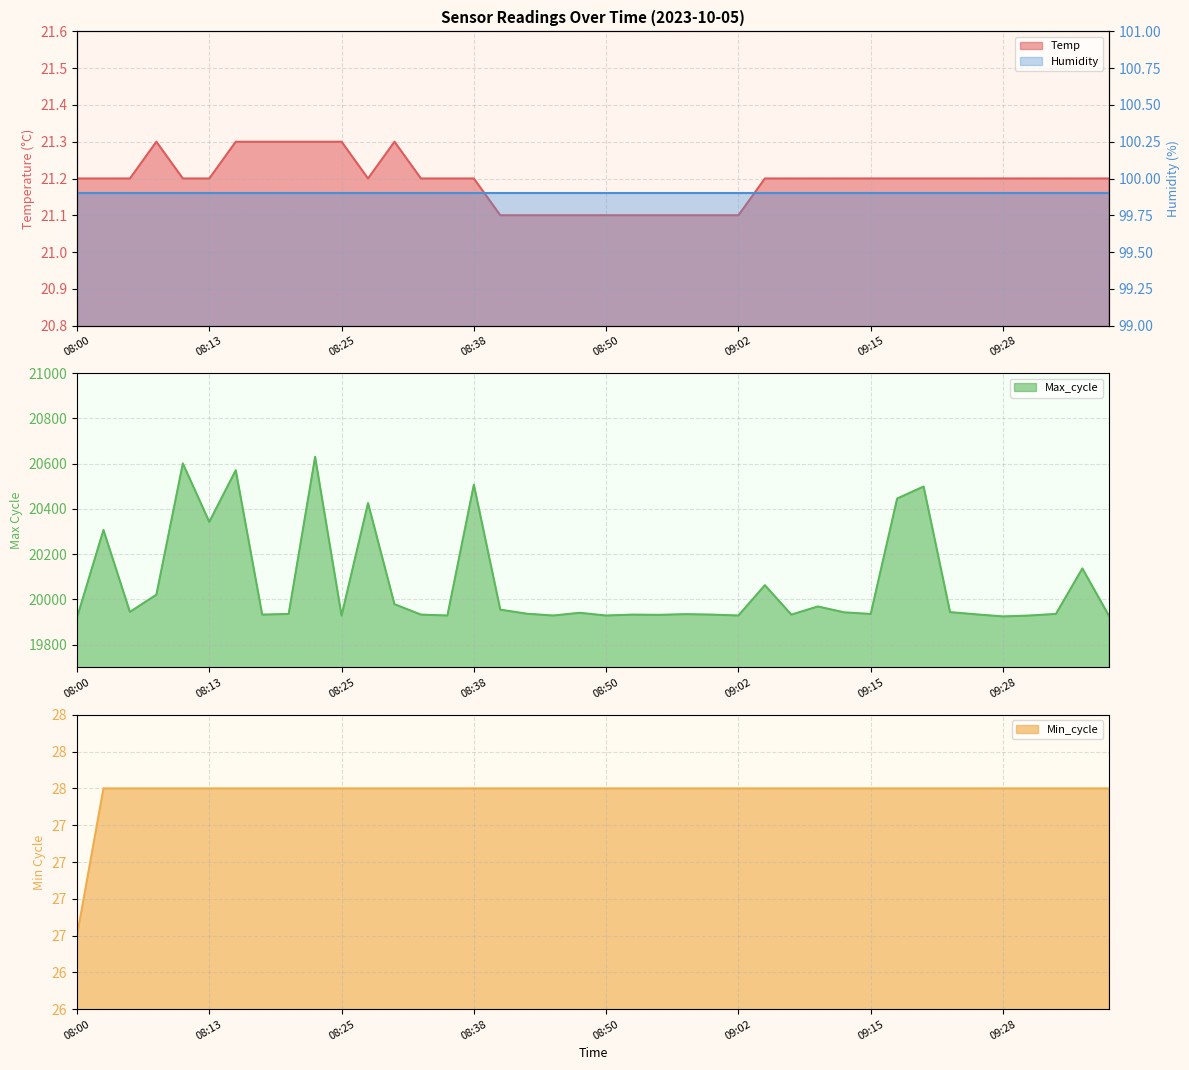

What is the highest value of the Max_cycle series?

20630